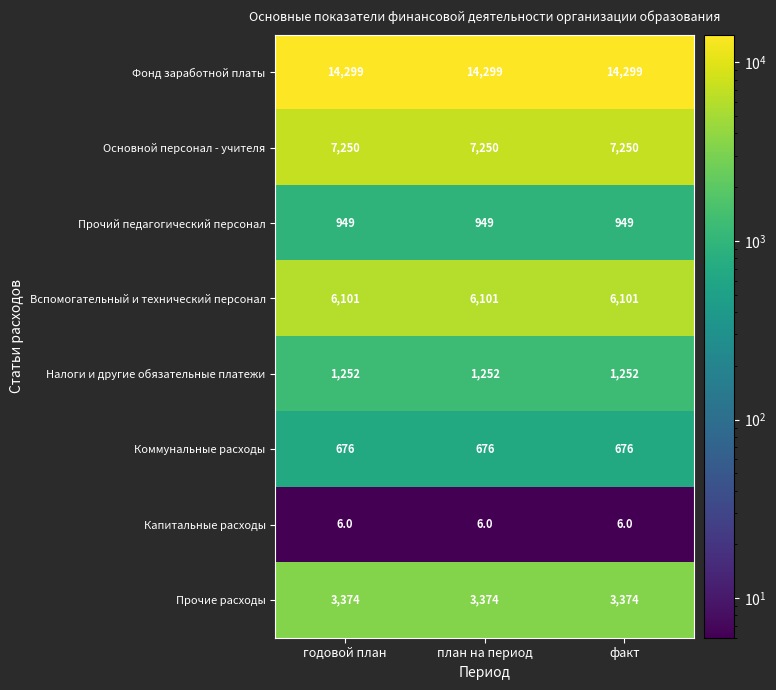

At how many categories does at least one series exceed 14158?

3